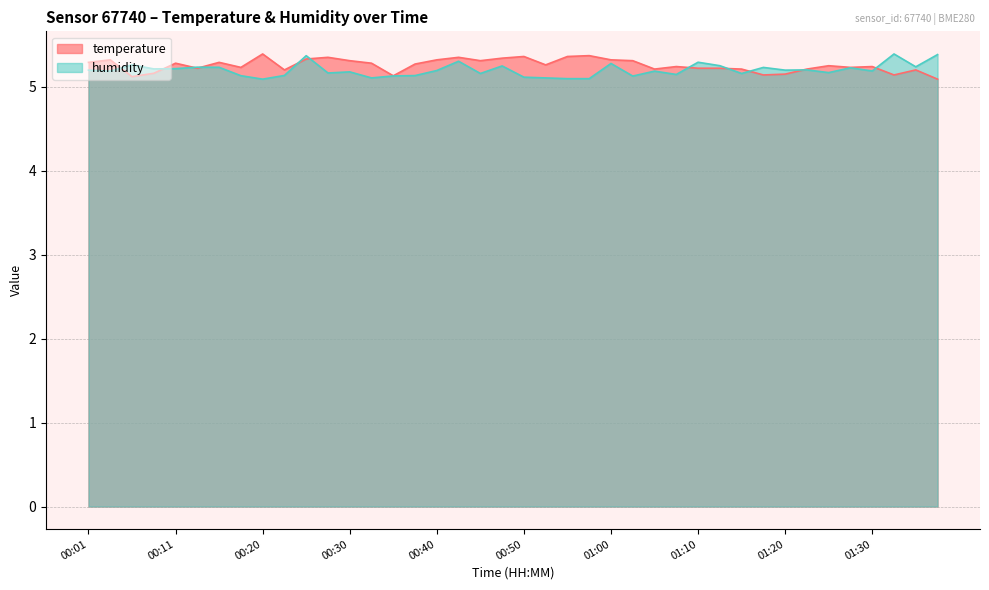

Does the chart have visible grid lines?

Yes